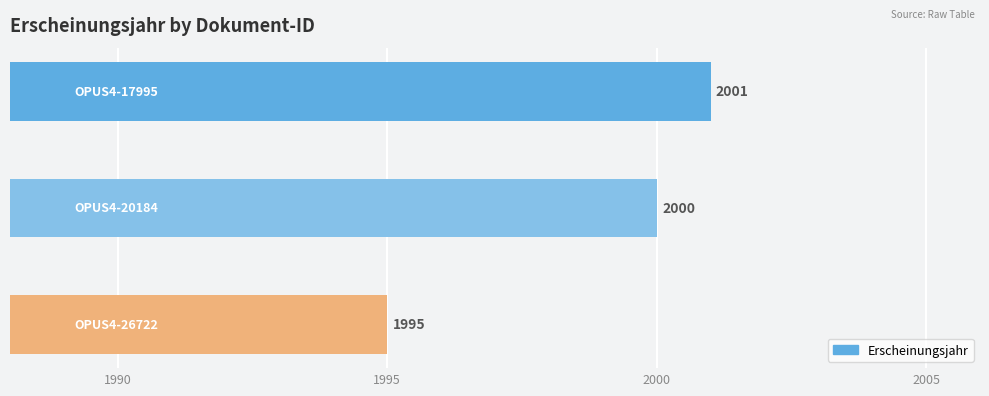

What is the sum of all values?

5996